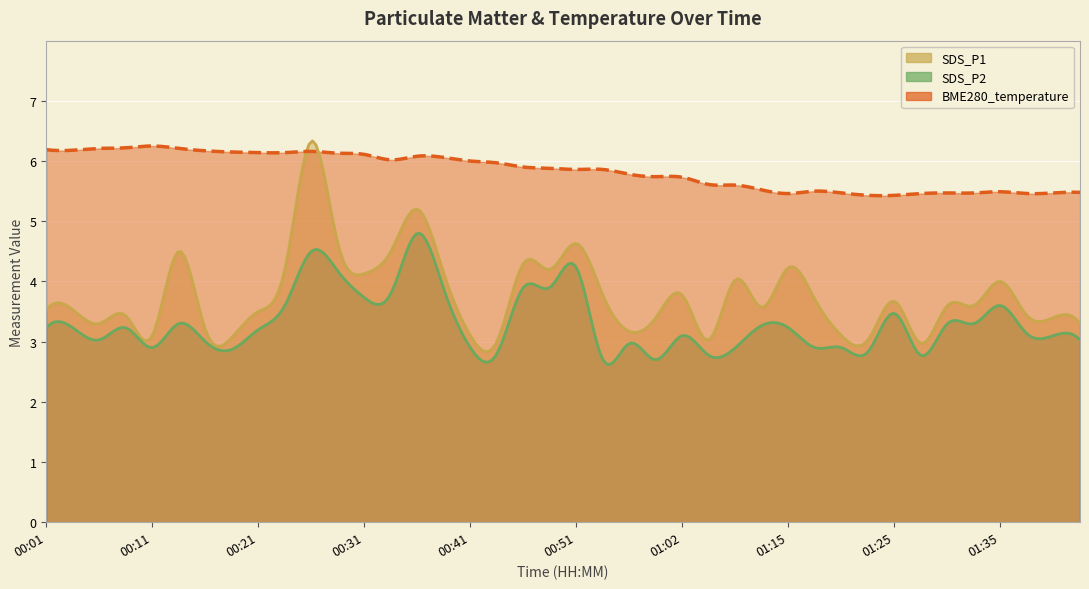

Which category has the highest value across all series?

00:26